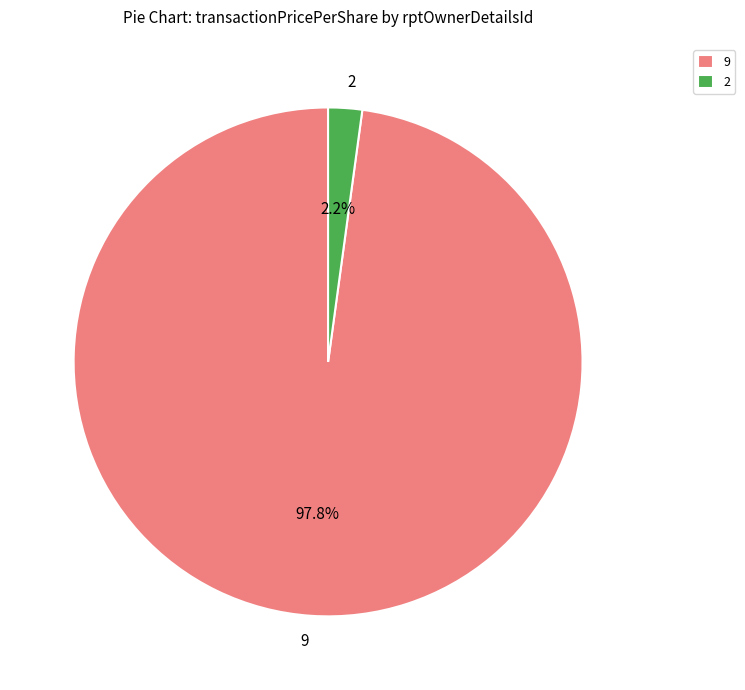

Combined, do 2 and 9 account for over 50%?

Yes